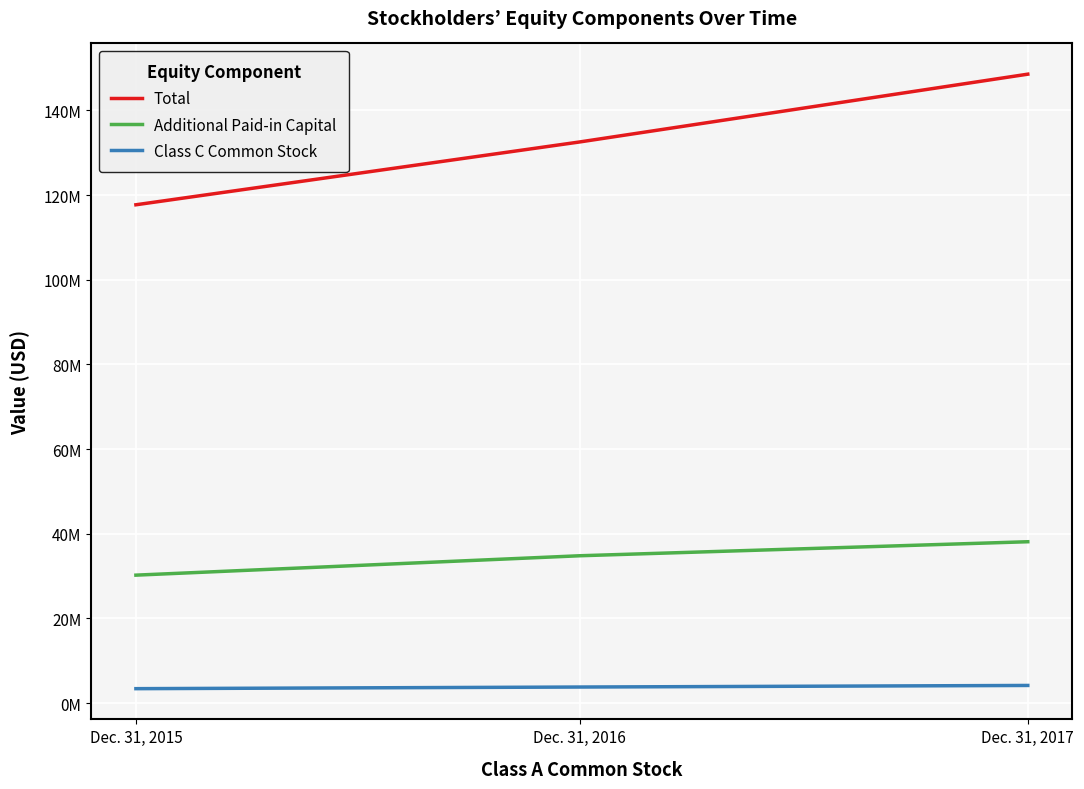

Is this an area chart (filled region under the line)?

No